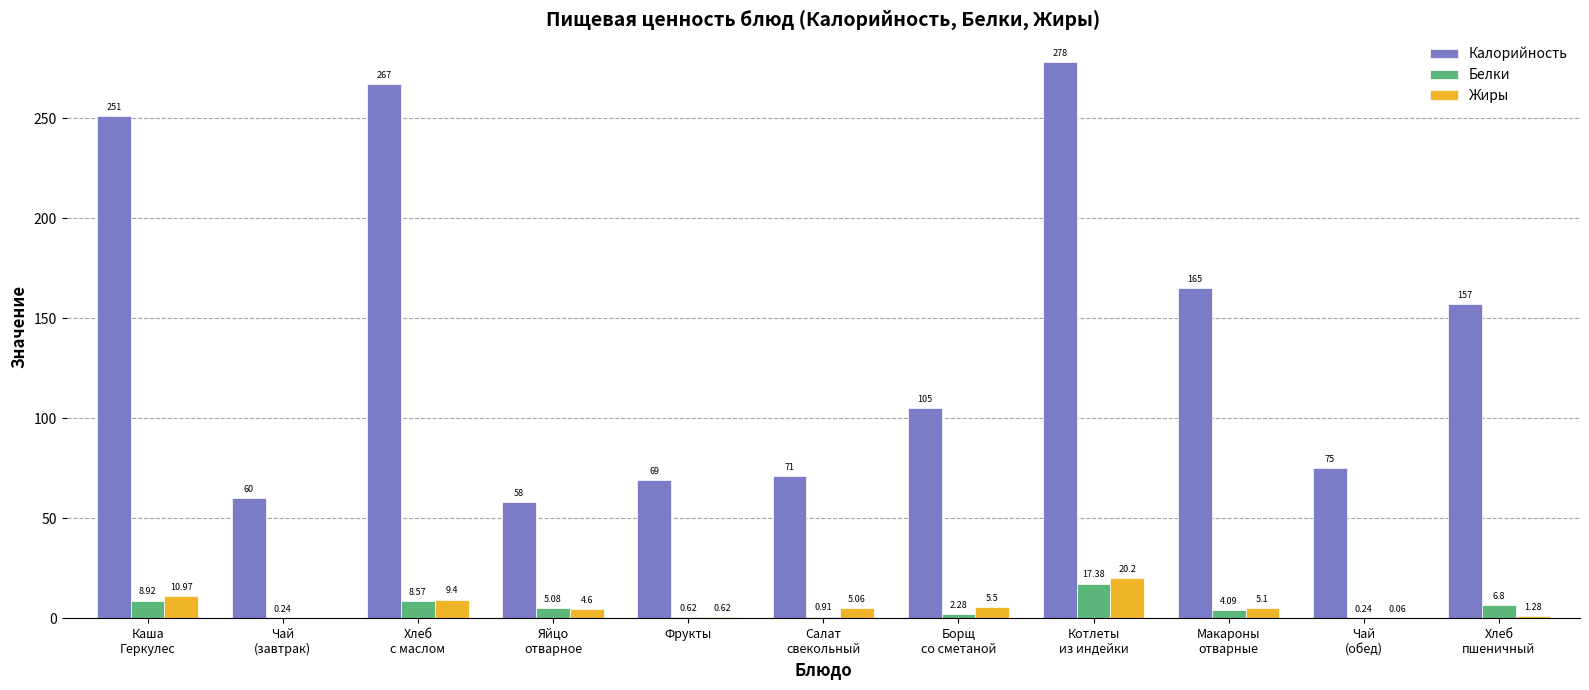

Is the value of Жиры at Чай
(завтрак) greater than the value of Белки at Салат
свекольный?

No